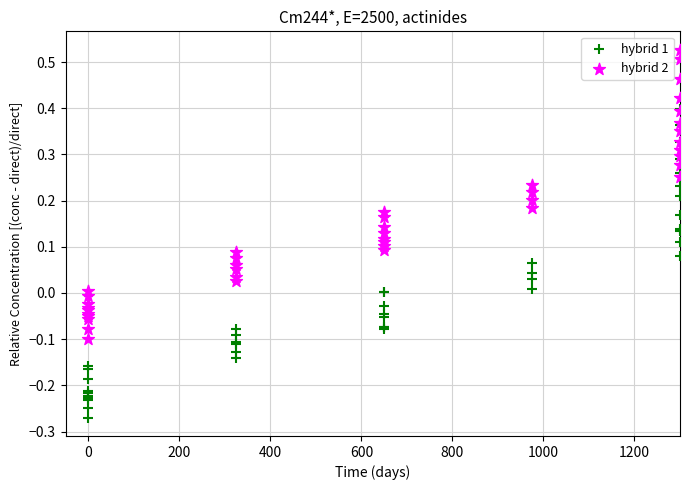

What are all the series names shown in the legend?

hybrid 1, hybrid 2